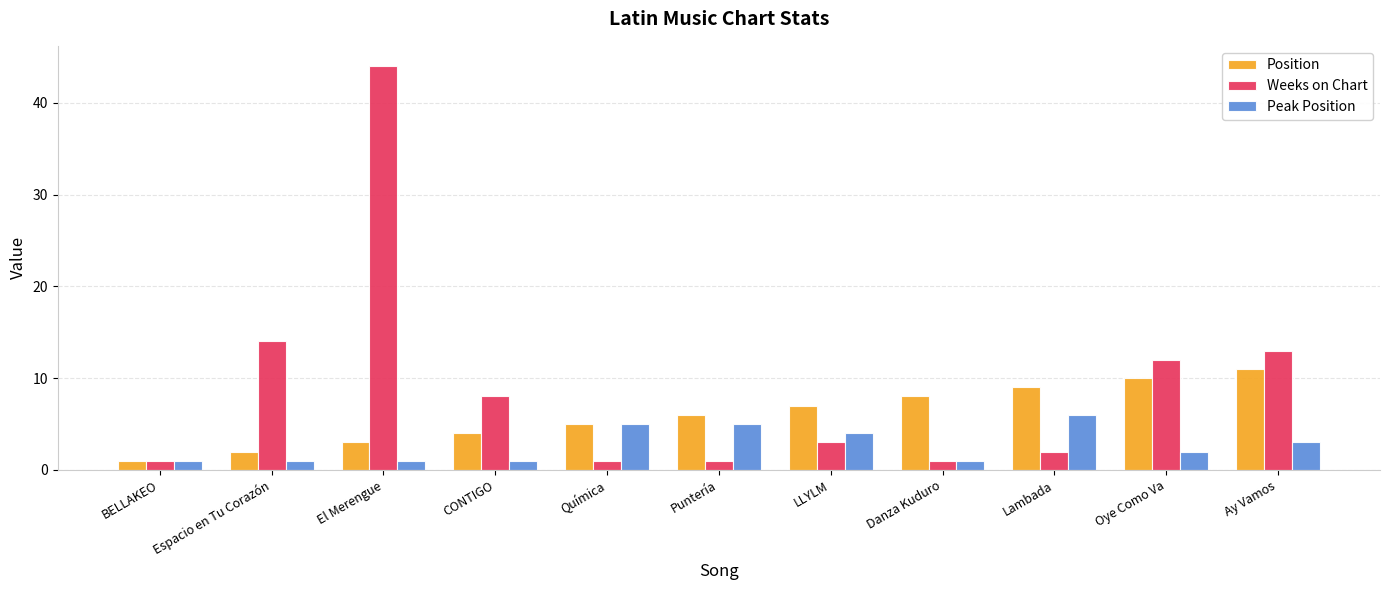

Rank the series at Espacio en Tu Corazón from highest to lowest value.

Weeks on Chart, Position, Peak Position